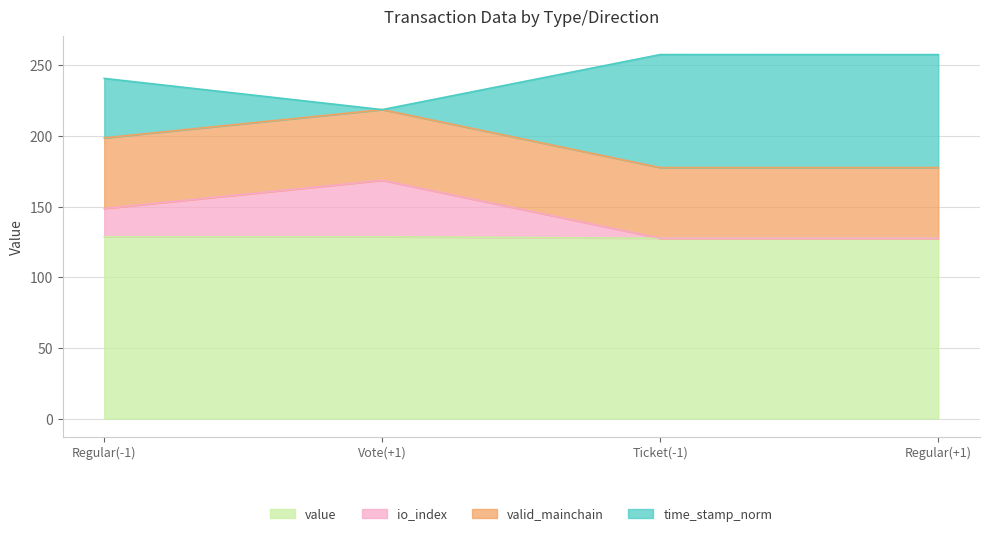

Rank the series at Vote(+1) from highest to lowest value.

time_stamp_norm, io_index, value